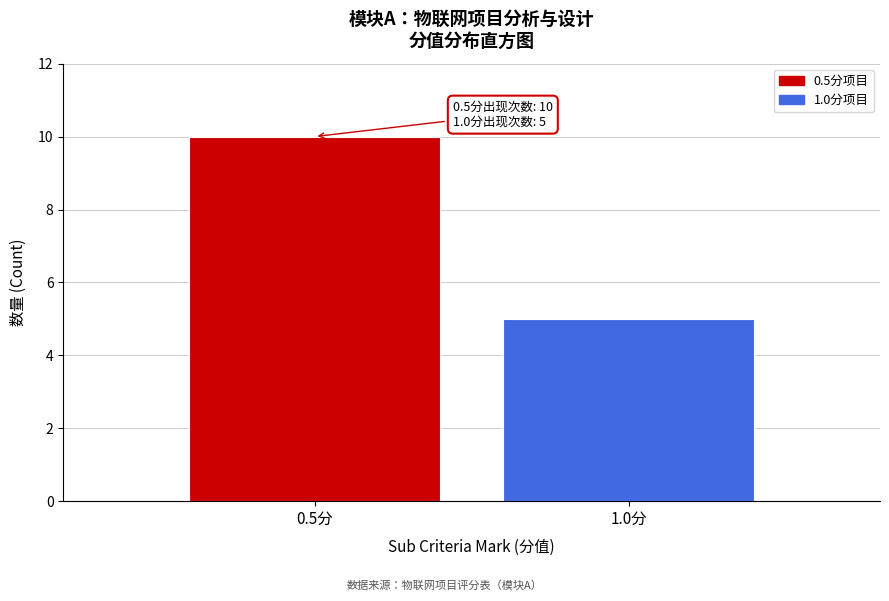

Reading left to right, list all the values displayed in this chart.

0.5分=10	1.0分=5